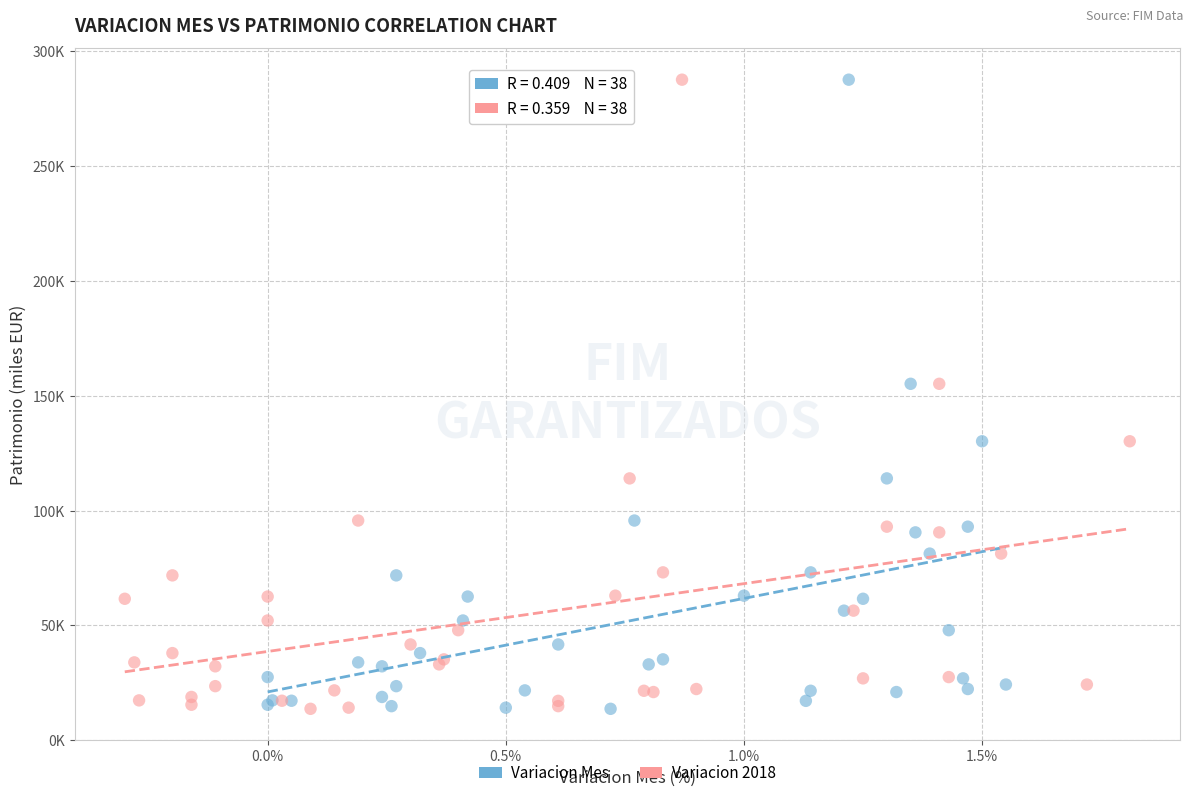

What are all the series names shown in the legend?

Variacion Mes, Variacion 2018